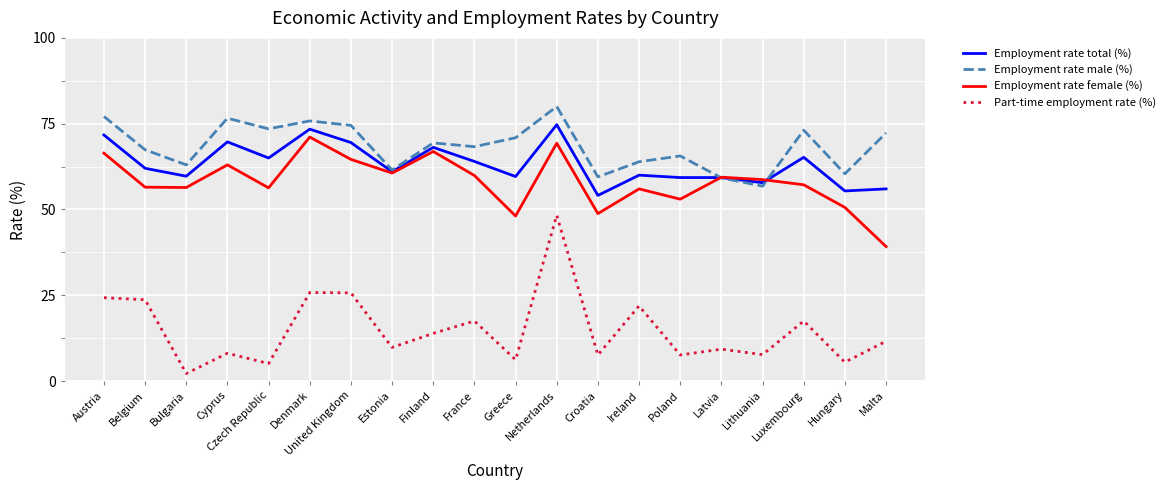

Which series has the widest spread of values?

Part-time employment rate (%)